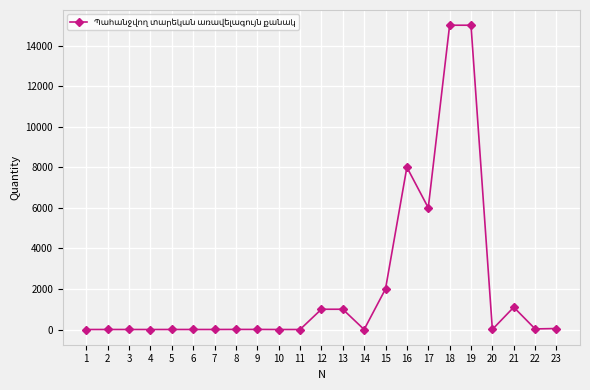

What is the greatest value displayed?

15000